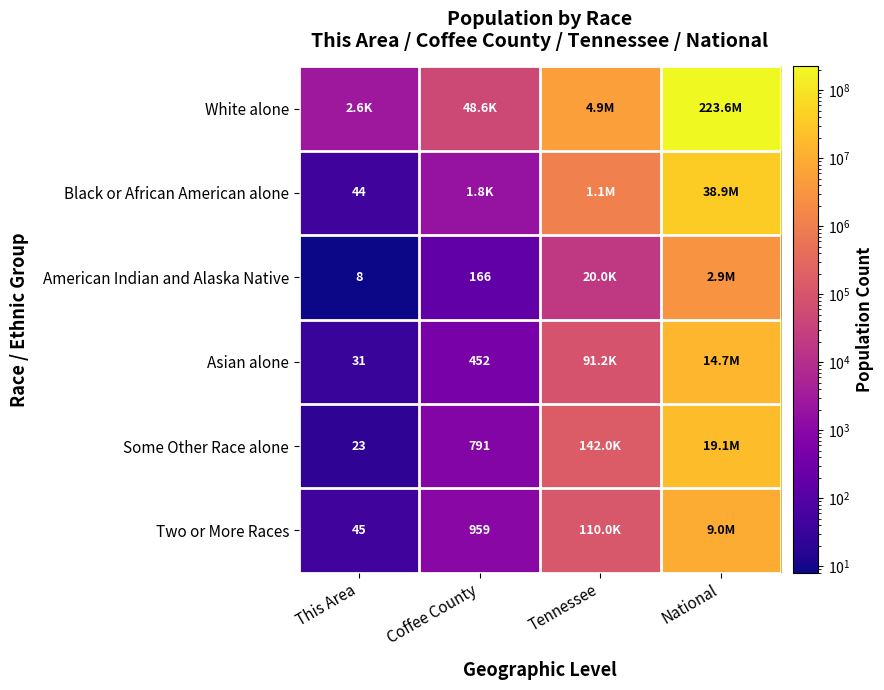

Is it true that Two or More Races equals 414 at Coffee County?

False